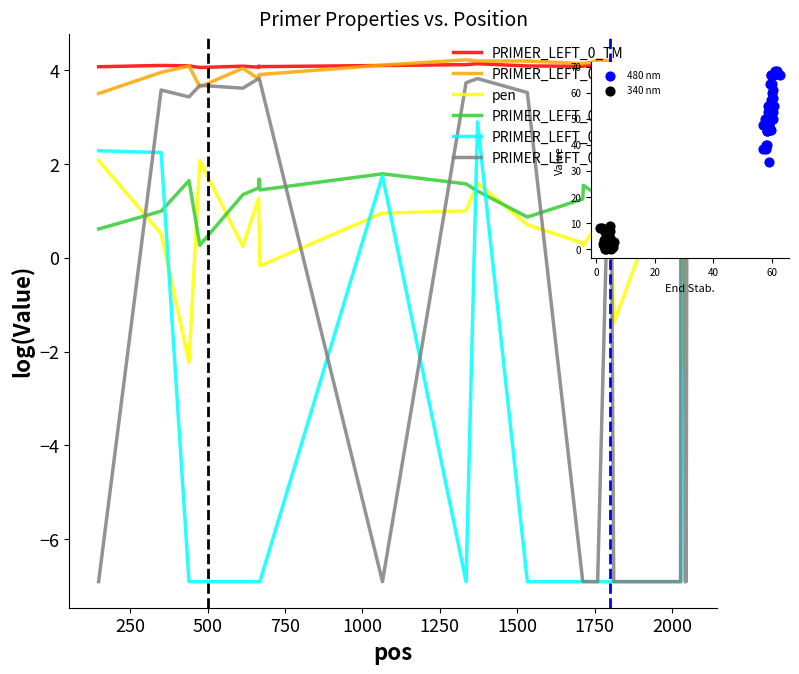

Which series has the largest Y range (max minus min)?

PRIMER_LEFT_0_GC_PERCENT